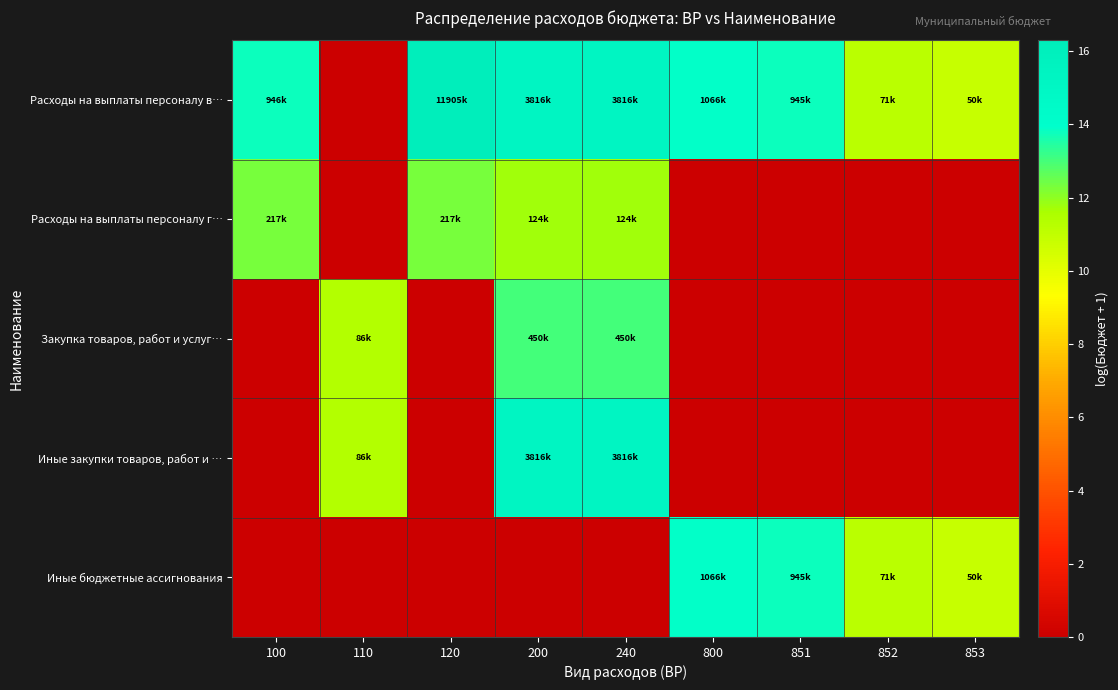

Between 800 and 851, which is larger?

800